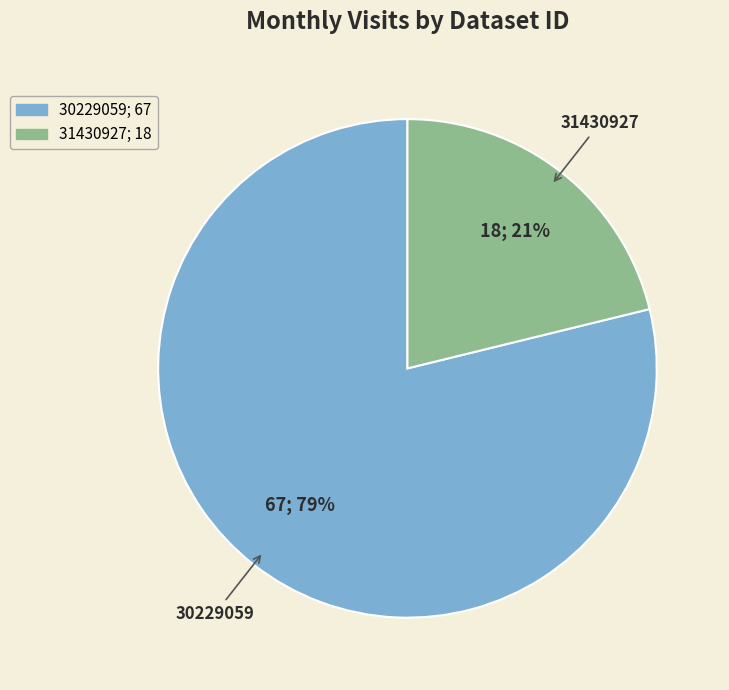

To the nearest percent, what percentage of the pie is 31430927?

21%